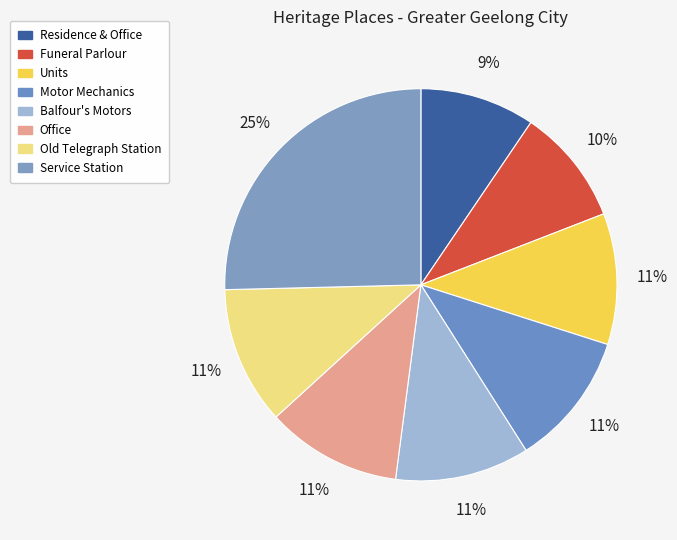

To the nearest percent, what is the average slice percentage?

12%